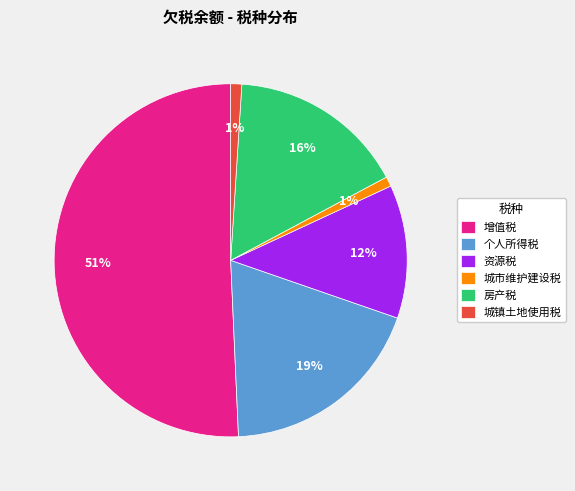

Which slice represents more than half of the pie?

增值税